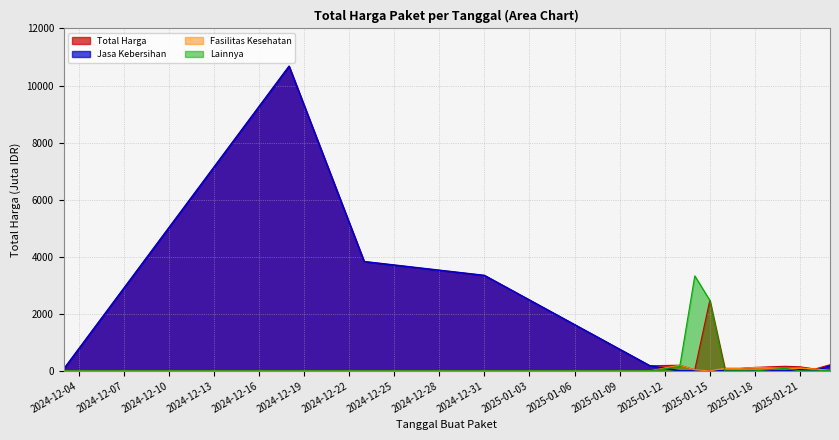

How many series are shown in this chart?

4